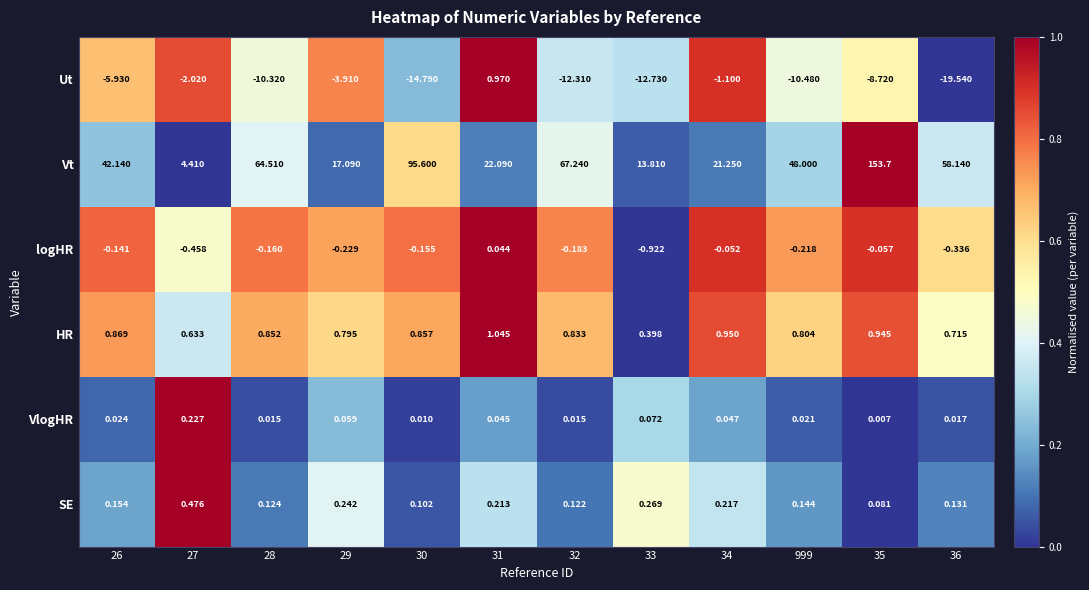

Is the value of HR at 28 greater than the value of logHR at 34?

Yes